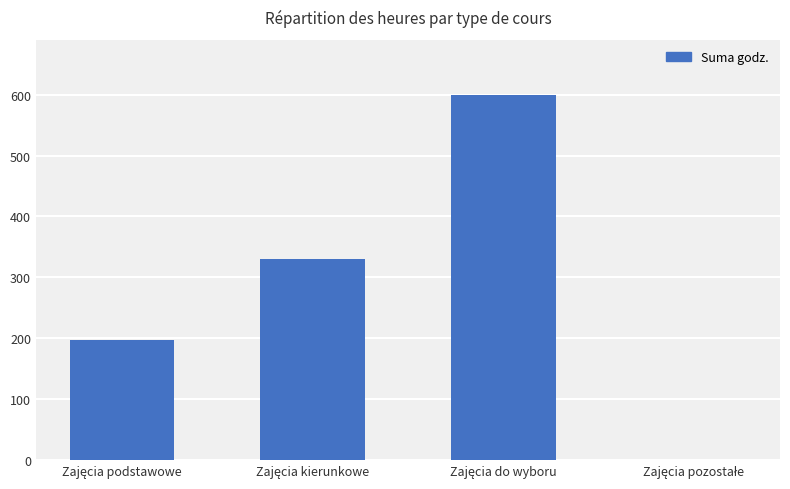

What is the sum of all values?

1128